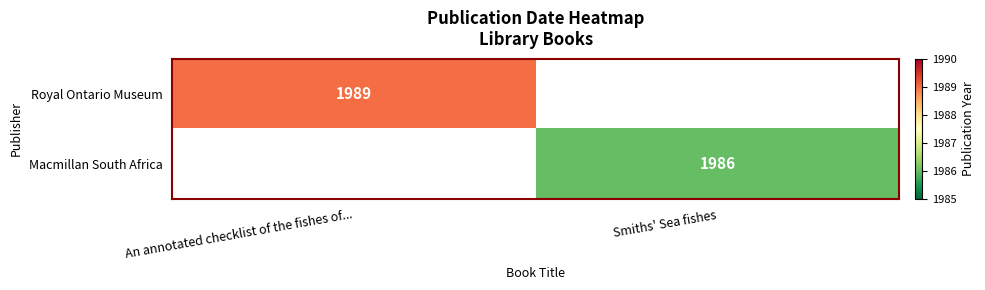

True or false: Macmillan South Africa has a value of 1986 at Smiths' Sea fishes.

True